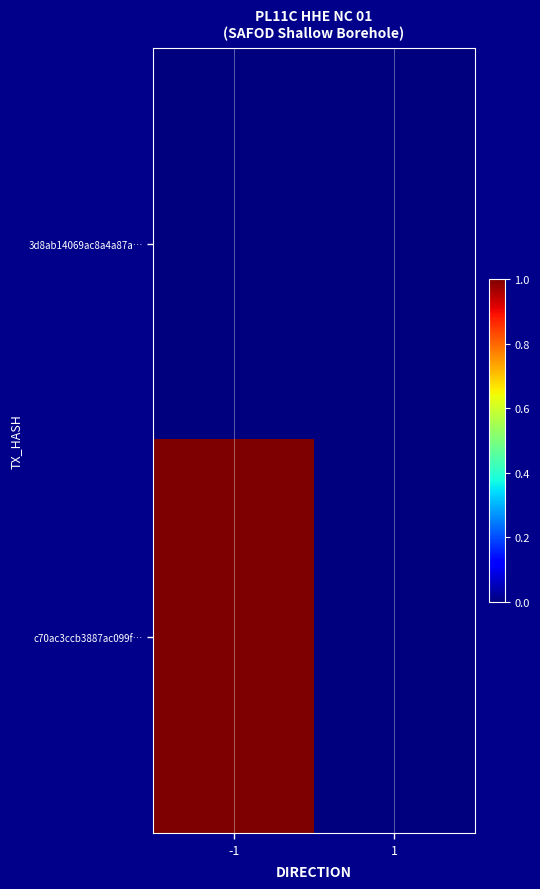

Reading left to right, extract all data points from this chart.

3d8ab14069ac8a4a87a…: -1=0	1=0
c70ac3ccb3887ac099f…: -1=1	1=0